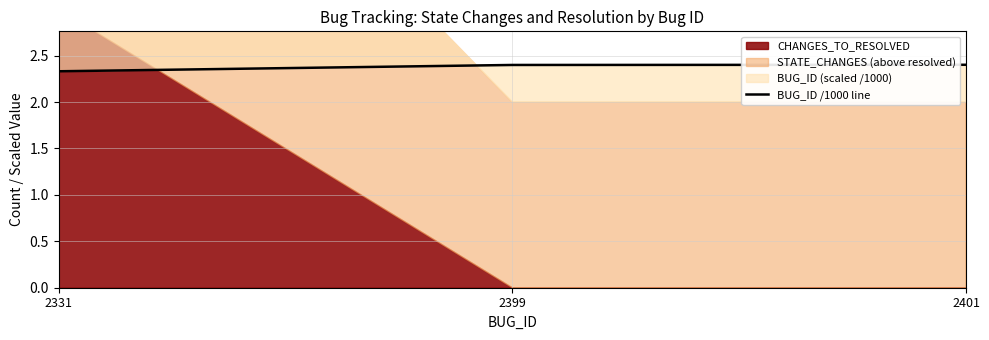

What value does the data have at 2401?

2.4